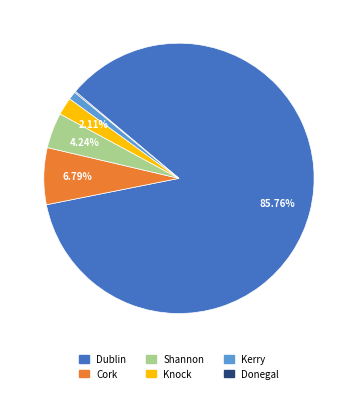

Is it true that Knock is 2% of the pie?

True